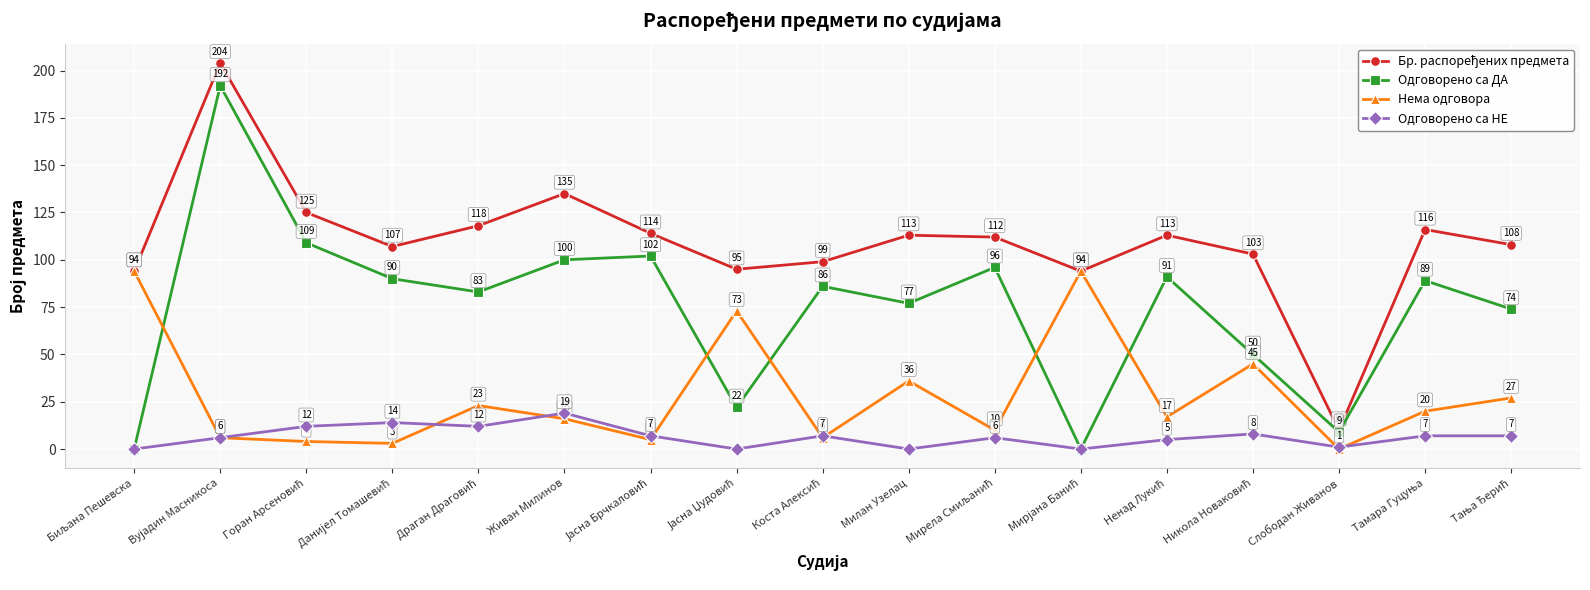

What is the value of the Одговорено са НЕ point at the 13th from the left?

5